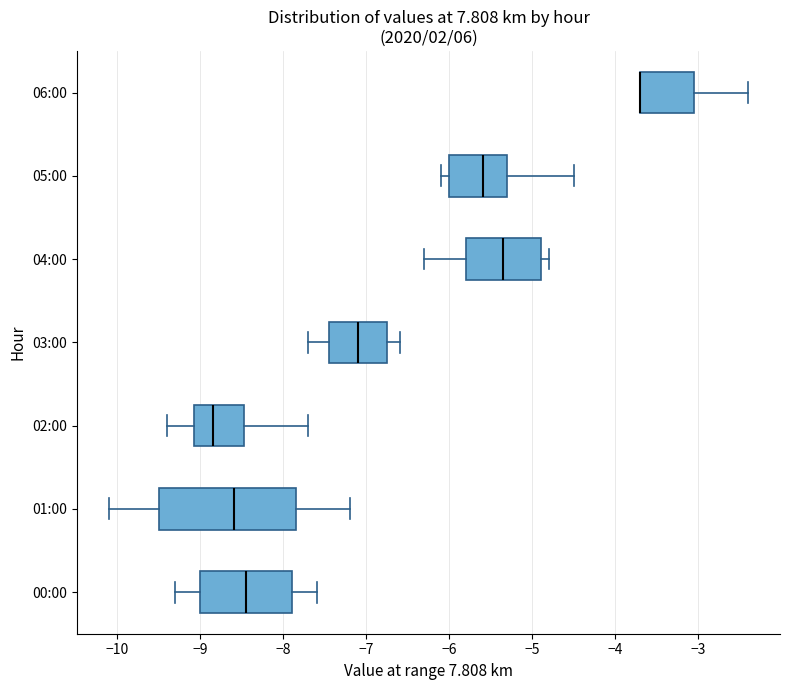

Reading bottom to top, read every box against the x-axis: the position of its median line, the range the box covers, and the ends of its whiskers. The values are not printed on the chart, so give them approximately, as read against the axis.

00:00: median -8.4, box -9.0 to -7.9, whiskers -9.3 to -7.6
01:00: median -8.6, box -9.5 to -7.8, whiskers -10.1 to -7.2
02:00: median -8.8, box -9.1 to -8.5, whiskers -9.4 to -7.7
03:00: median -7.1, box -7.4 to -6.7, whiskers -7.7 to -6.6
04:00: median -5.3, box -5.8 to -4.9, whiskers -6.3 to -4.8
05:00: median -5.6, box -6.0 to -5.3, whiskers -6.1 to -4.5
06:00: median -3.7 (drawn on the box's left edge), box -3.7 to -3.0, whiskers -3.7 to -2.4